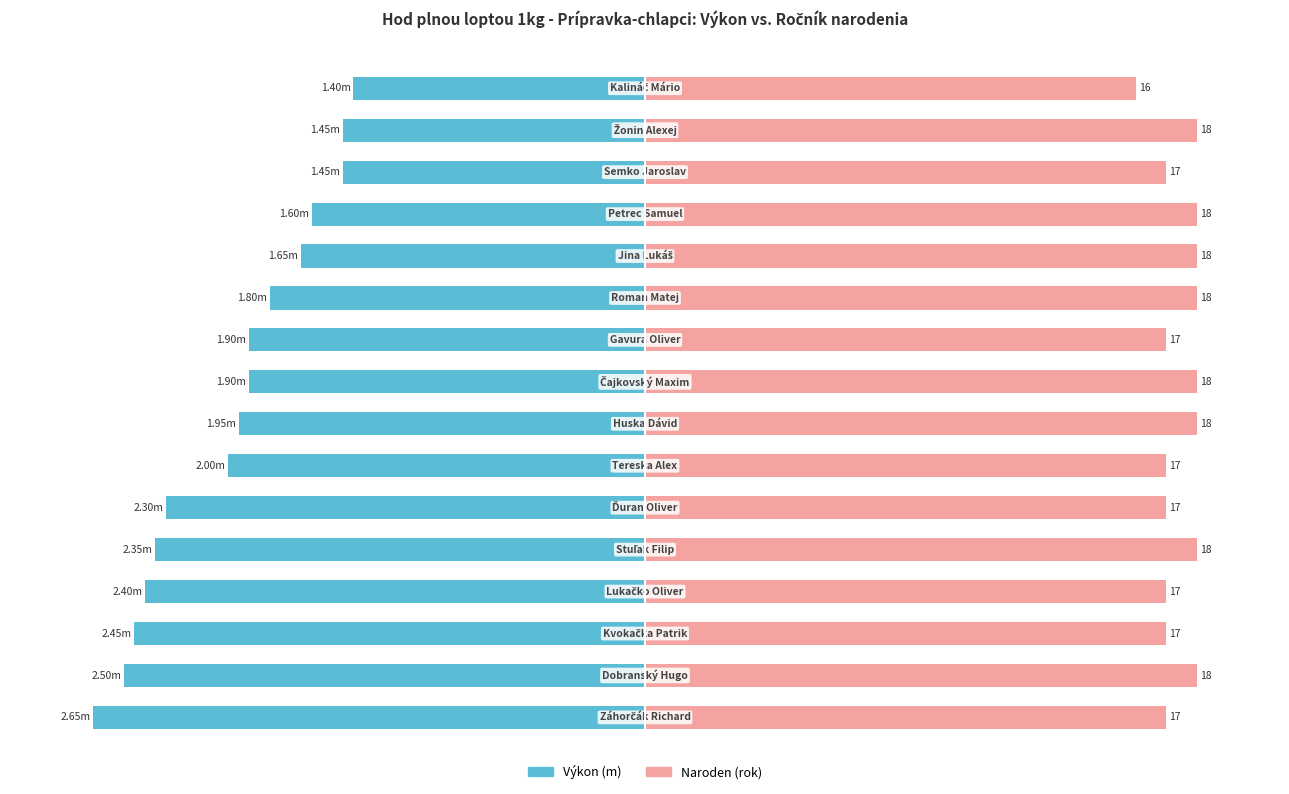

Count the number of categories in the chart.

16